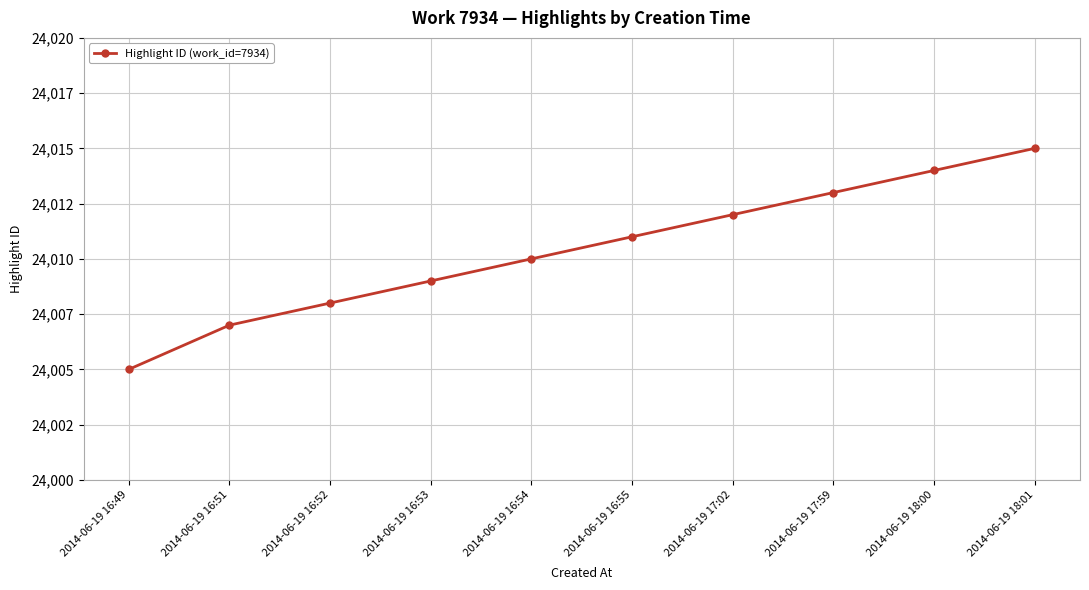

At which label is the value closest to 24010?

2014-06-19 16:54